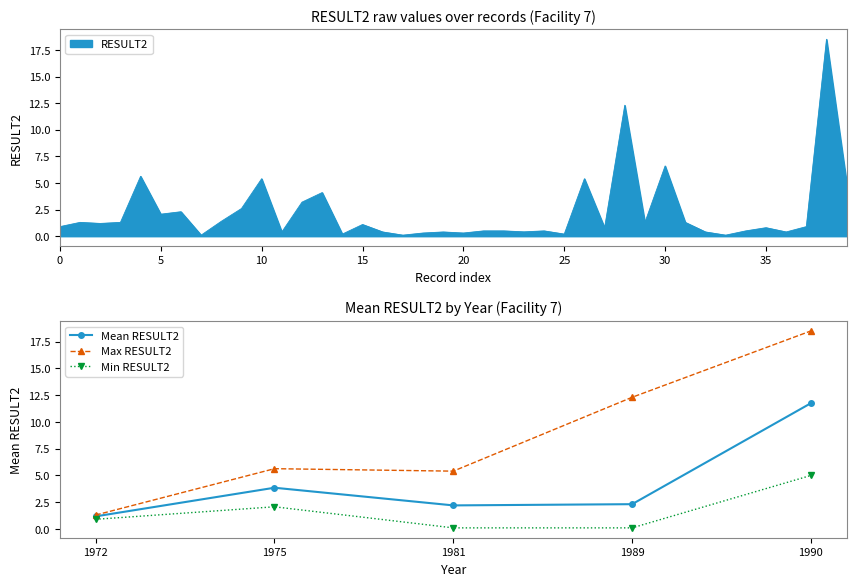

What is the value of the Mean RESULT2 point at the 1st from the left?

1.2